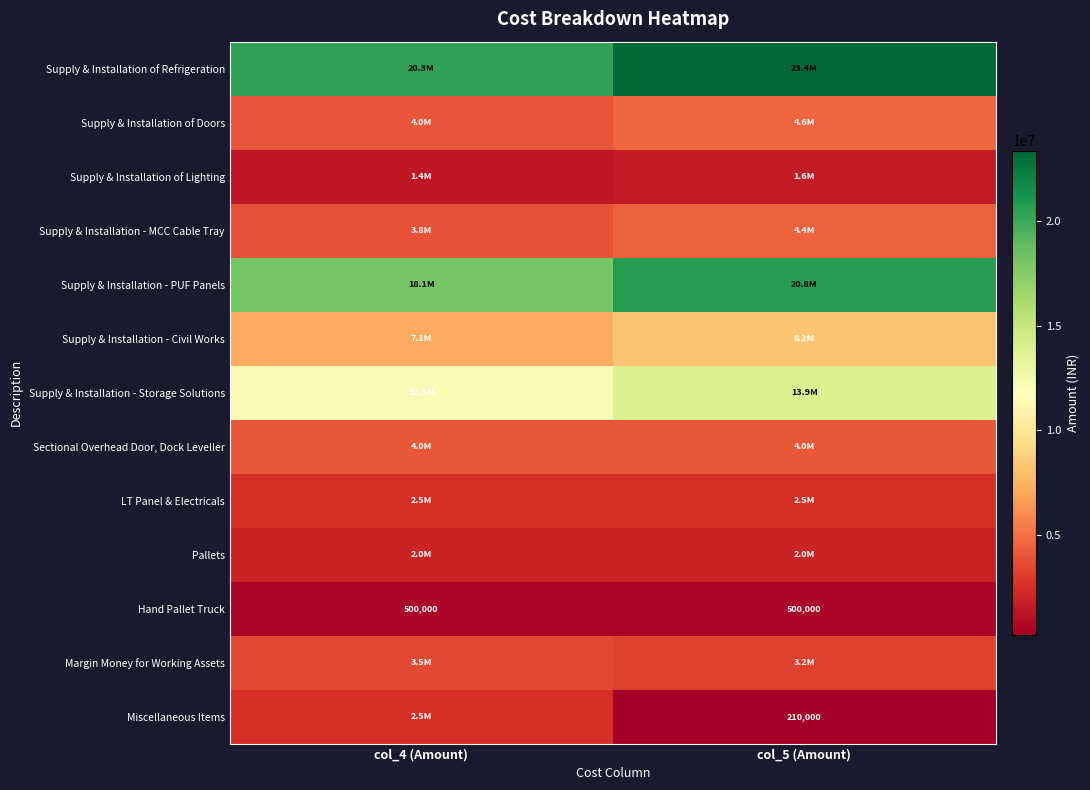

The Supply & Installation - Storage Solutions series shows 12098210.0 at col_4 (Amount). True or false?

True